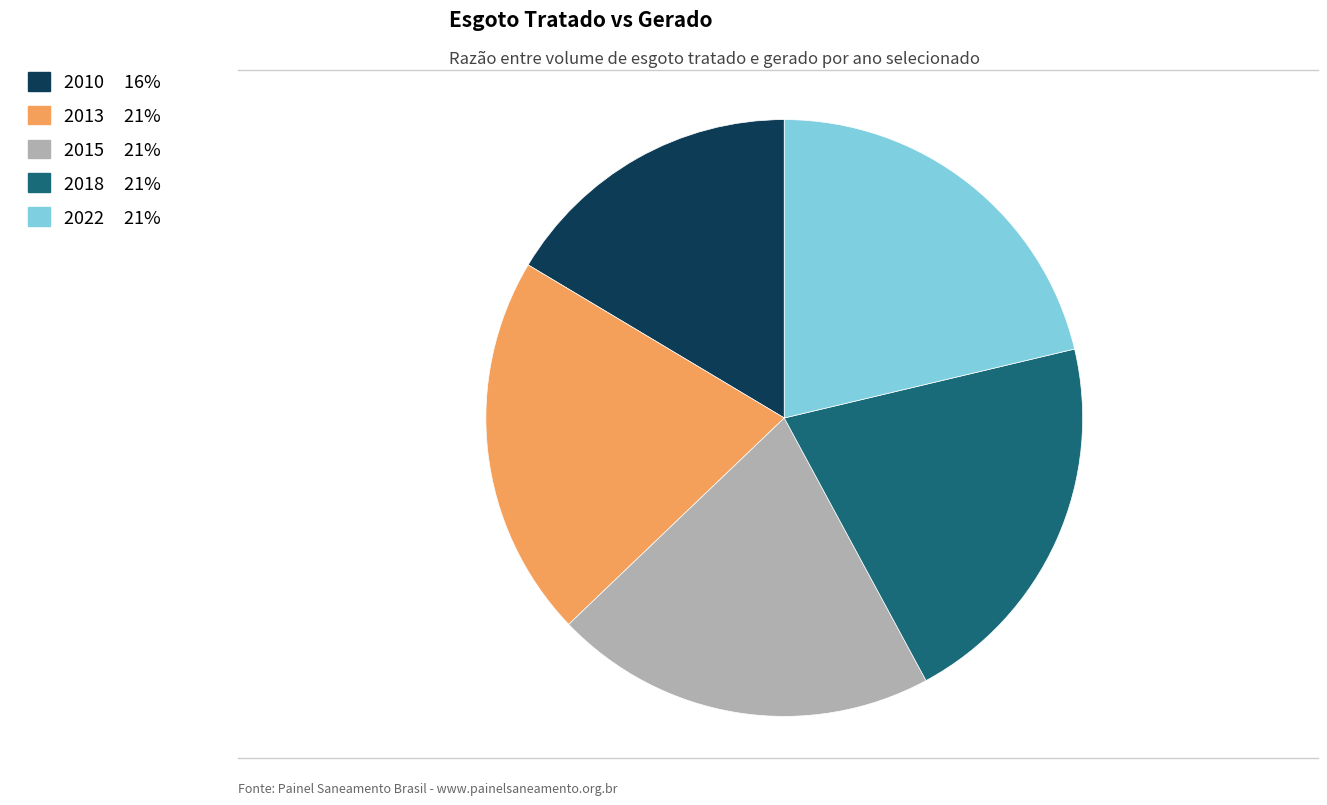

Does any single category account for the majority?

No